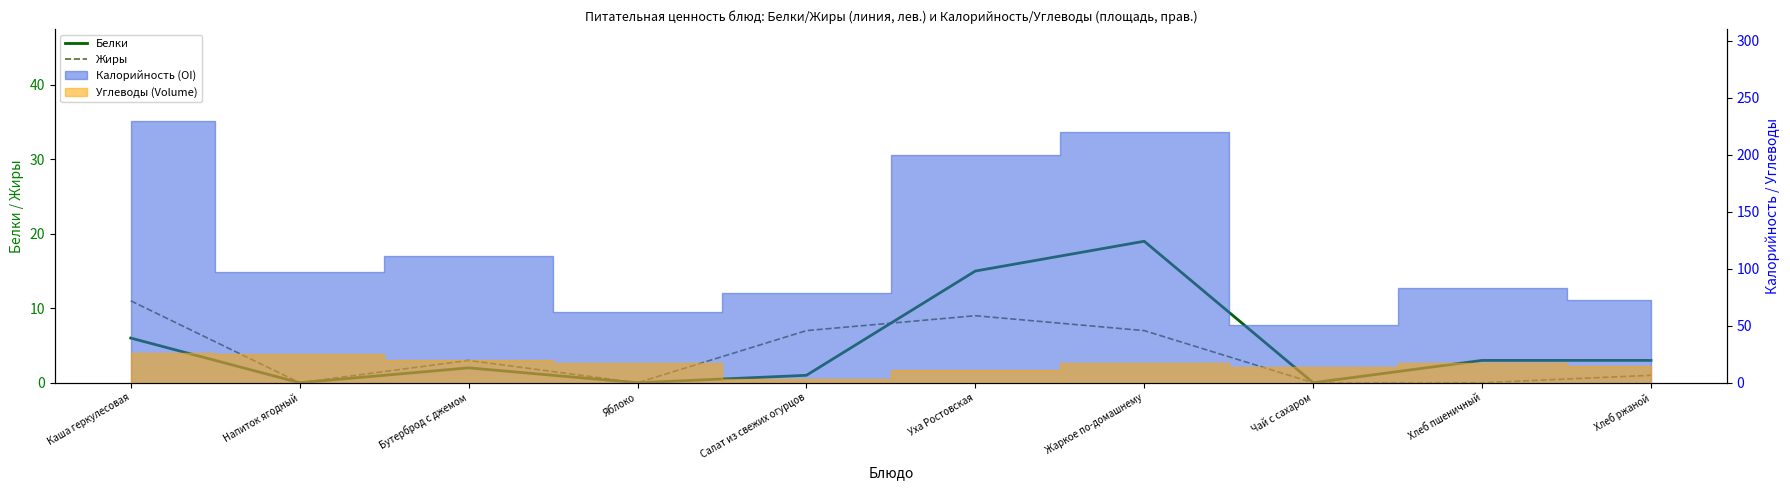

The Белки series shows 0 at Яблоко. True or false?

True